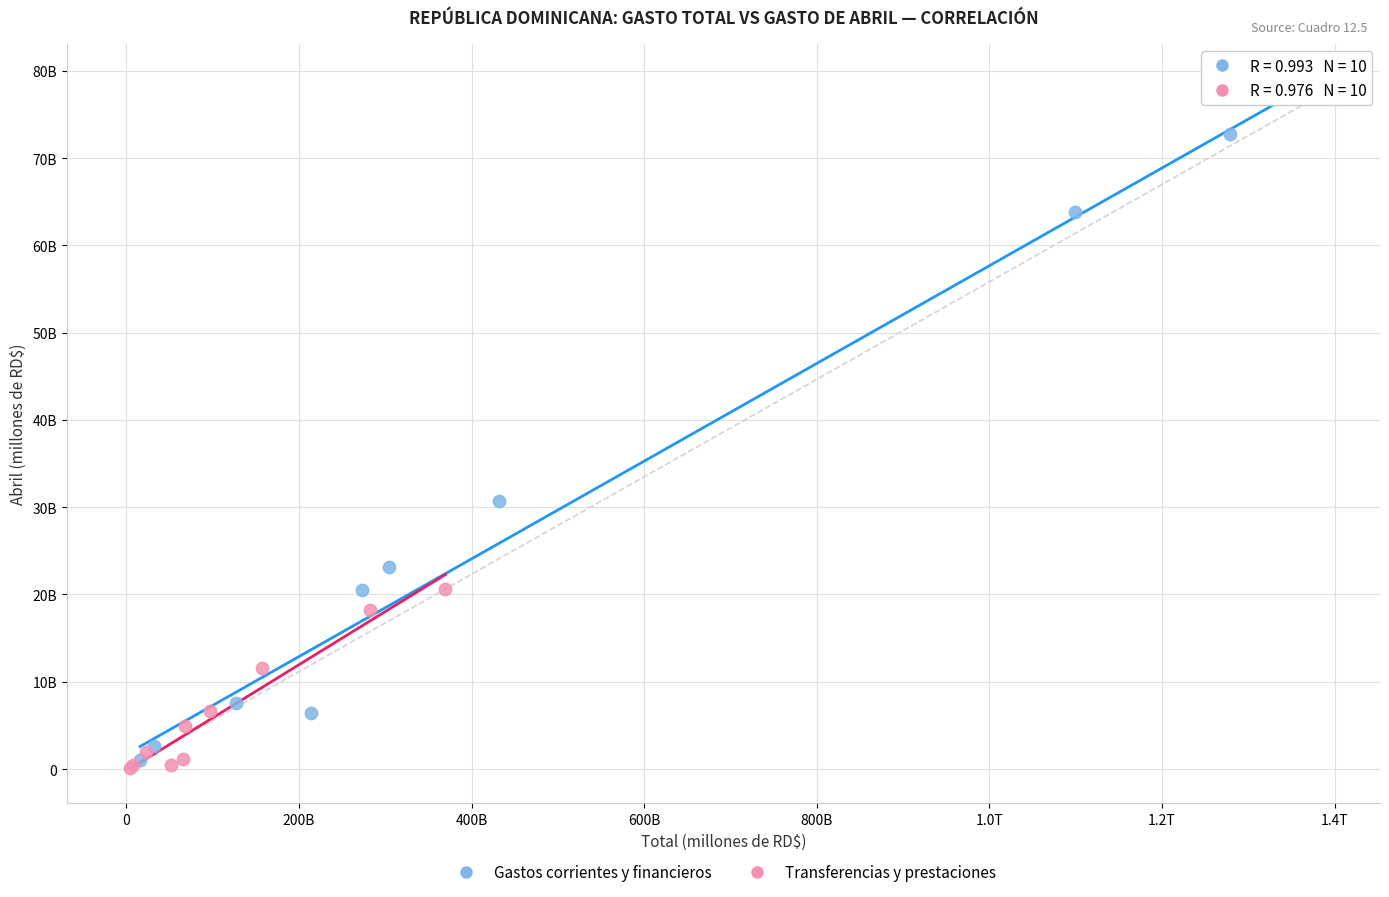

Which series contains the lowest Y value?

Transferencias y prestaciones